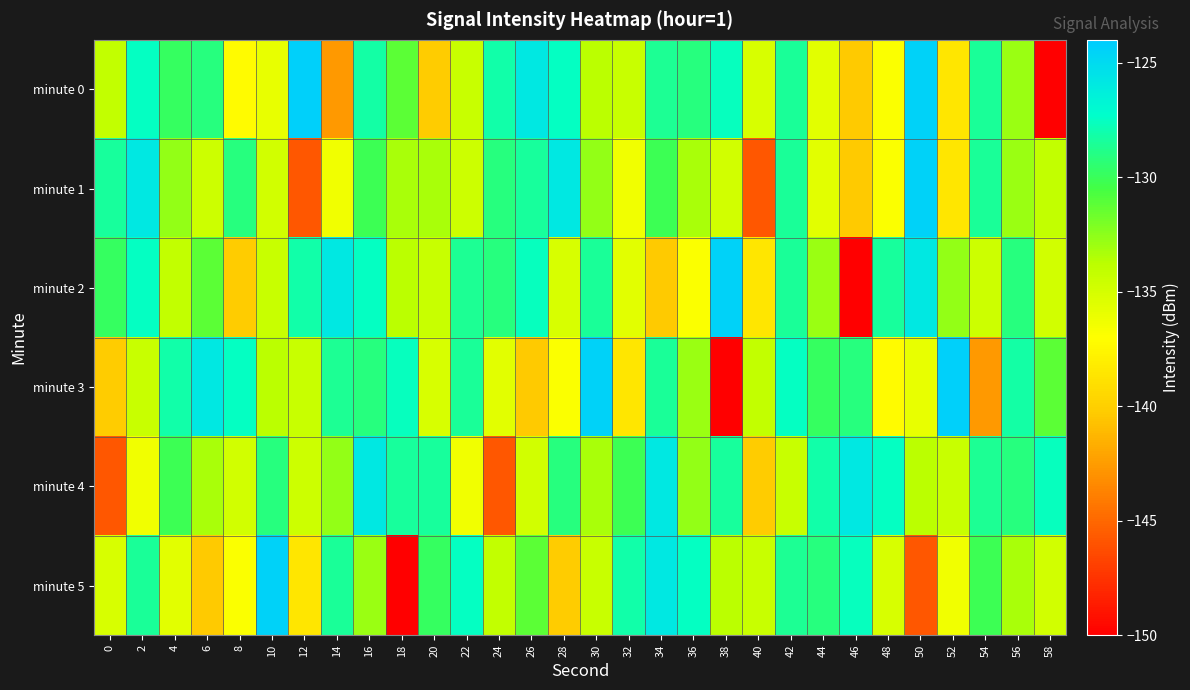

What is the total value across all series at 12?

-806.0